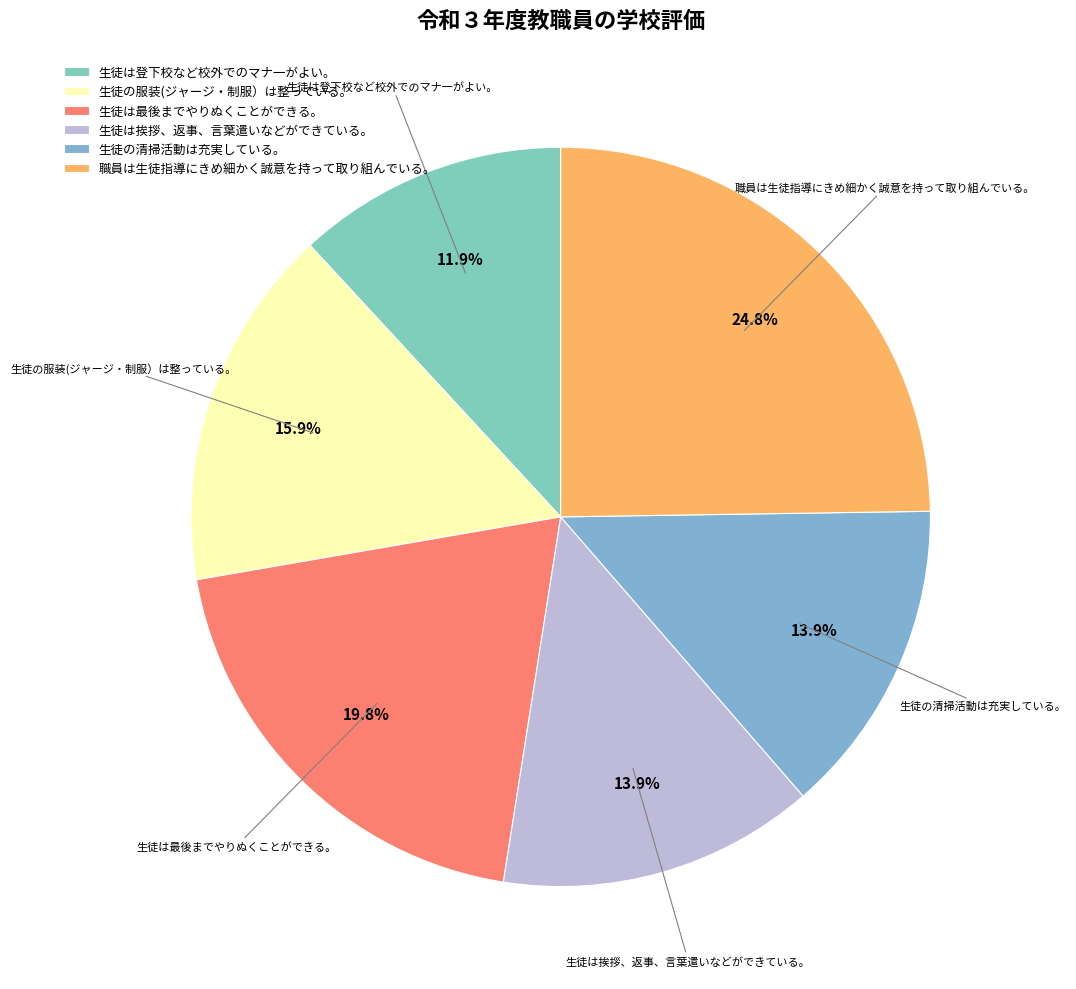

To the nearest percent, what portion does 生徒は最後までやりぬくことができる。 represent?

20%